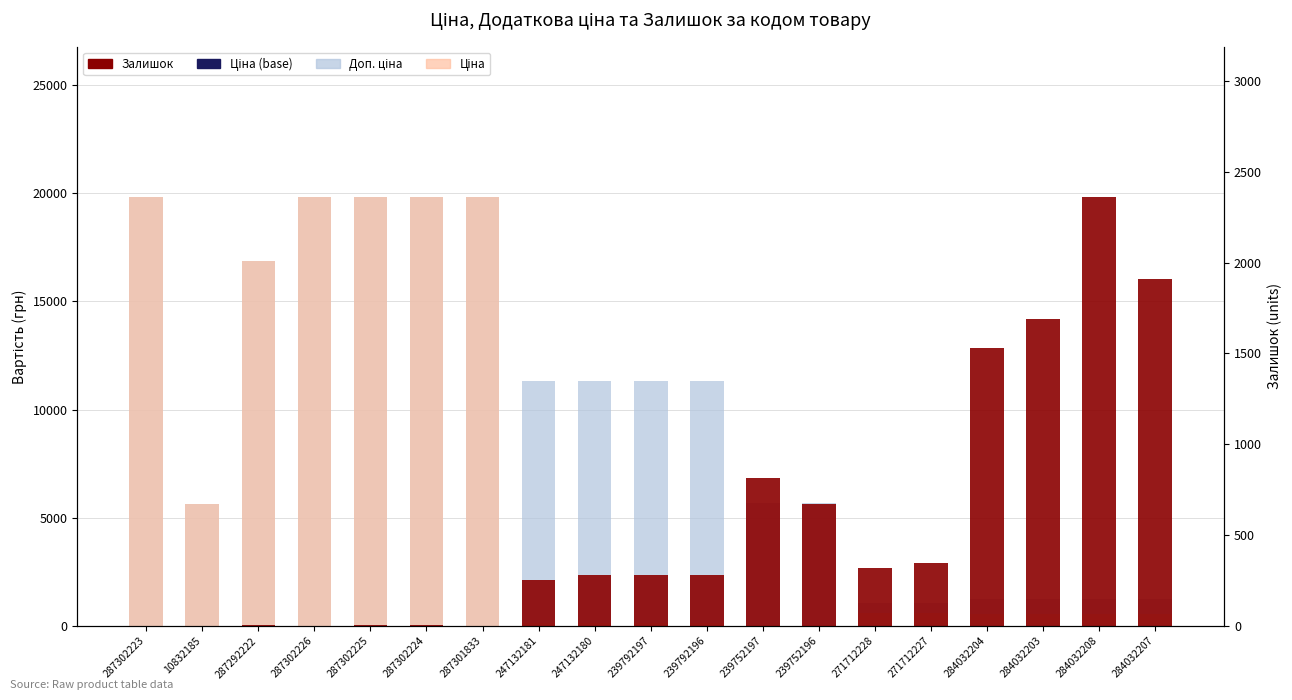

How many data points in Доп. ціна are above 11334?

6